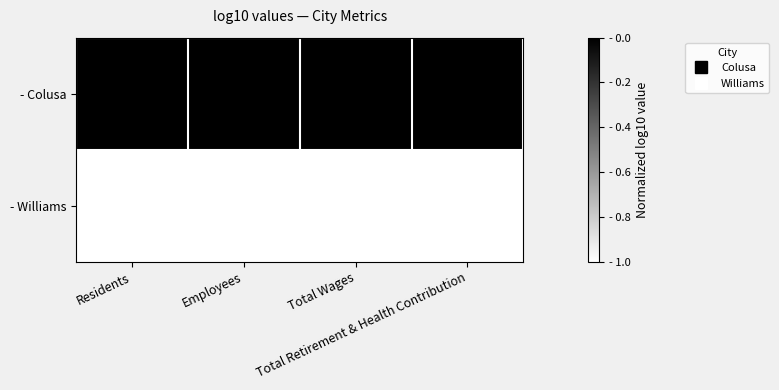

What is the maximum value shown in the chart?

1